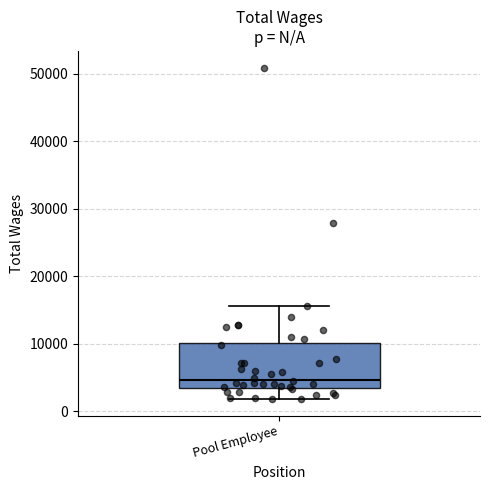

Where does the upper whisker of the box for Pool Employee end on the y-axis? The values are not printed on the chart, so give them approximately, as read against the axis.

16000